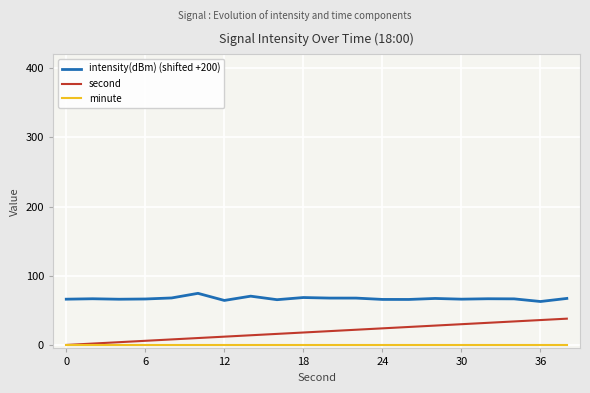

Rank the series by their maximum value, from highest to lowest.

intensity(dBm) (shifted +200), second, minute